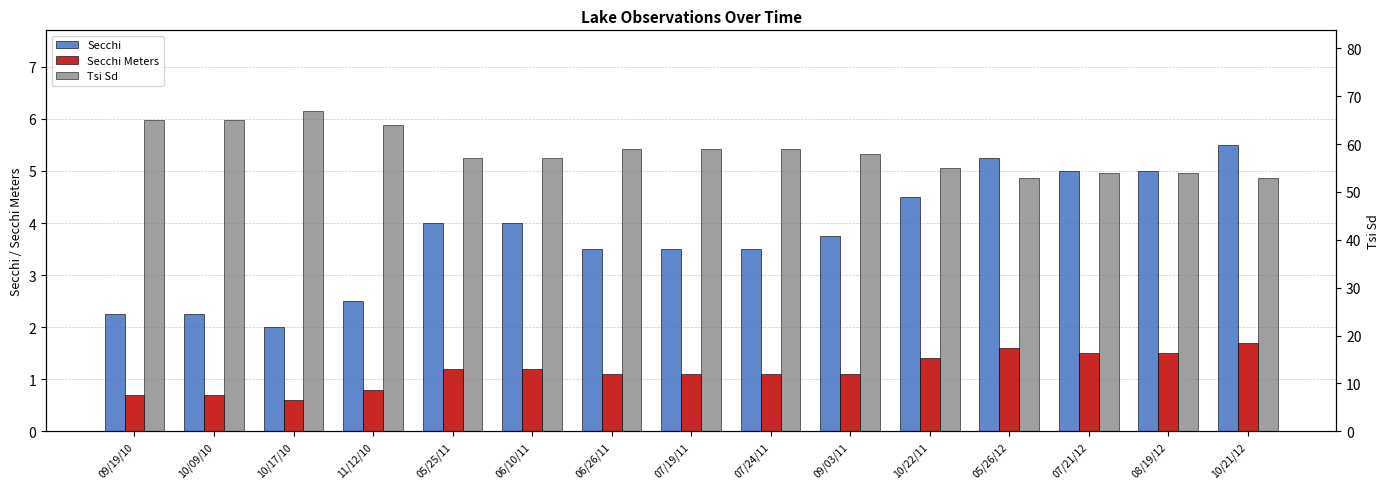

How many bars are there in total?

45